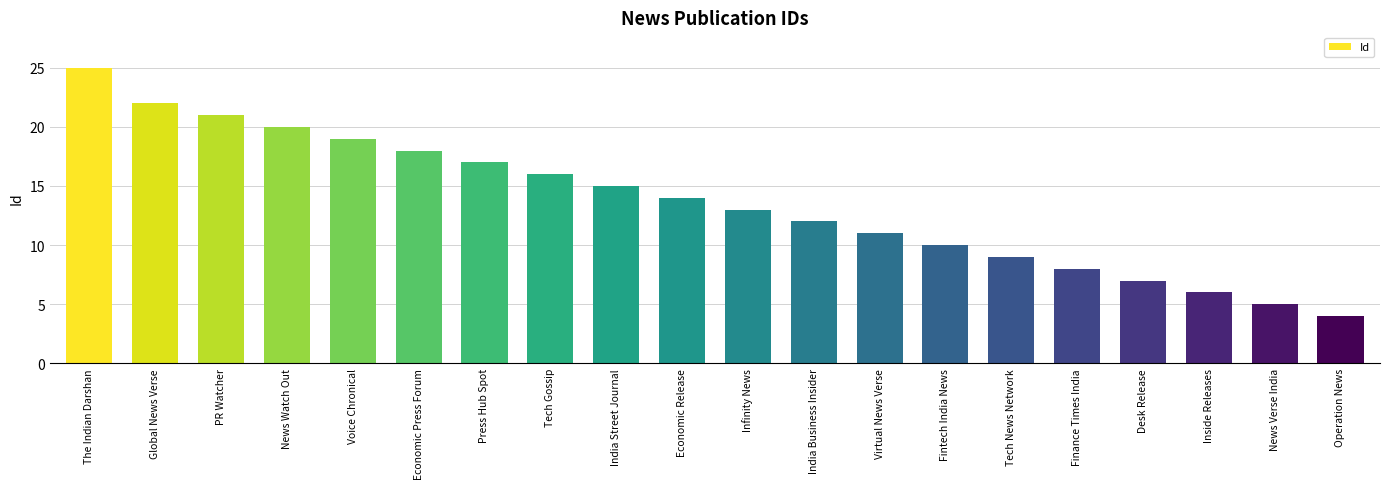

What is the smallest value displayed?

4